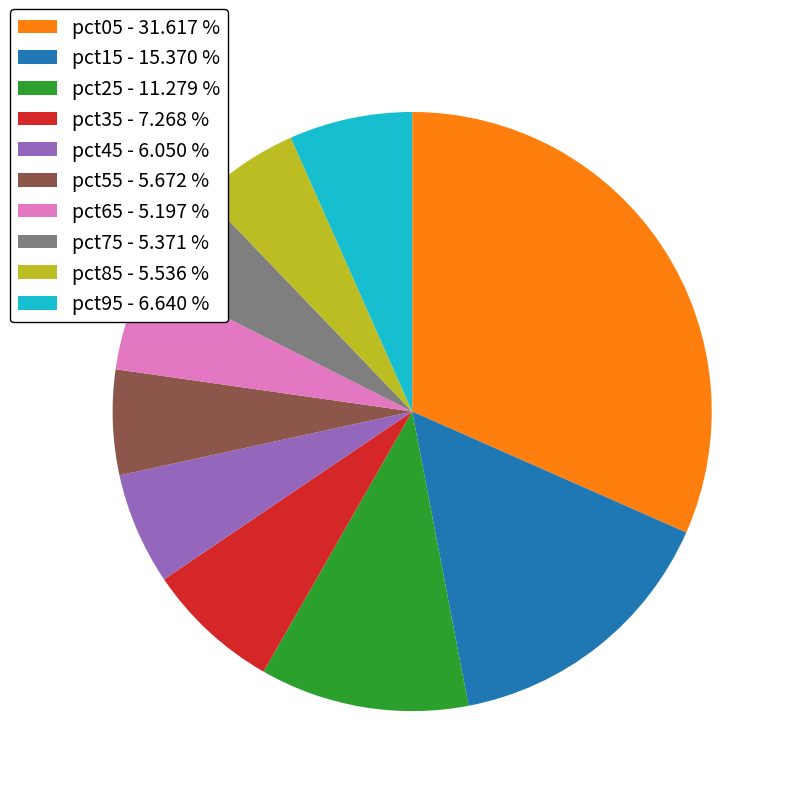

Is there a majority slice in this chart?

No